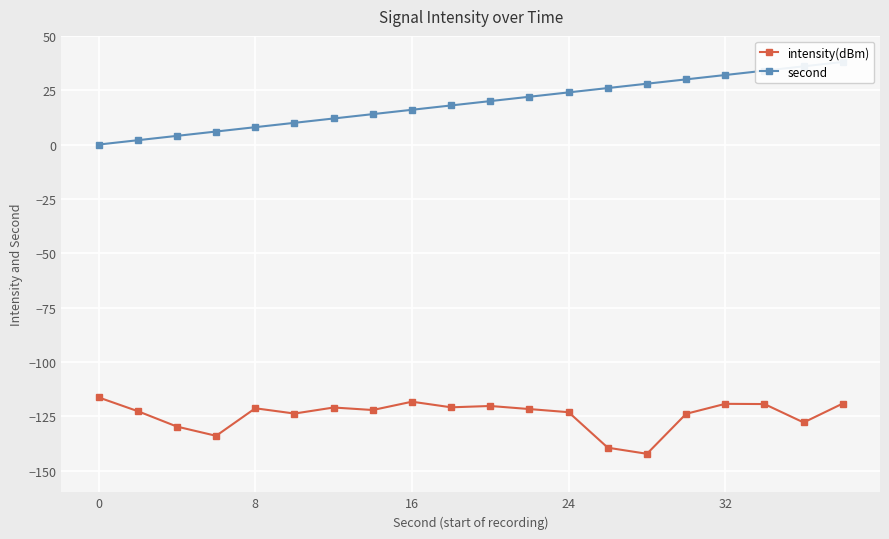

True or false: intensity(dBm) and second intersect in this chart.

False